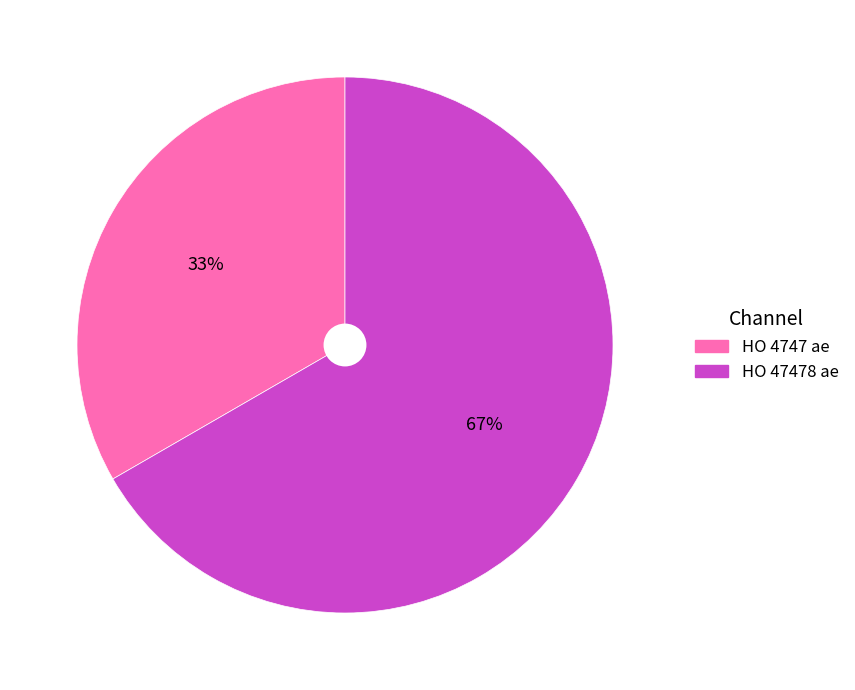

Rank the categories by value from lowest to highest.

HO 4747 ae, HO 47478 ae